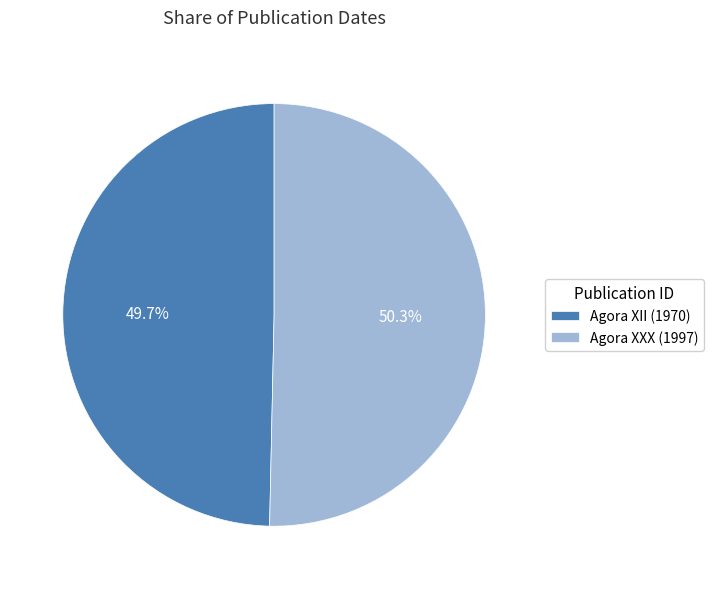

Between Agora XII (1970) and Agora XXX (1997), which is larger?

Agora XXX (1997)